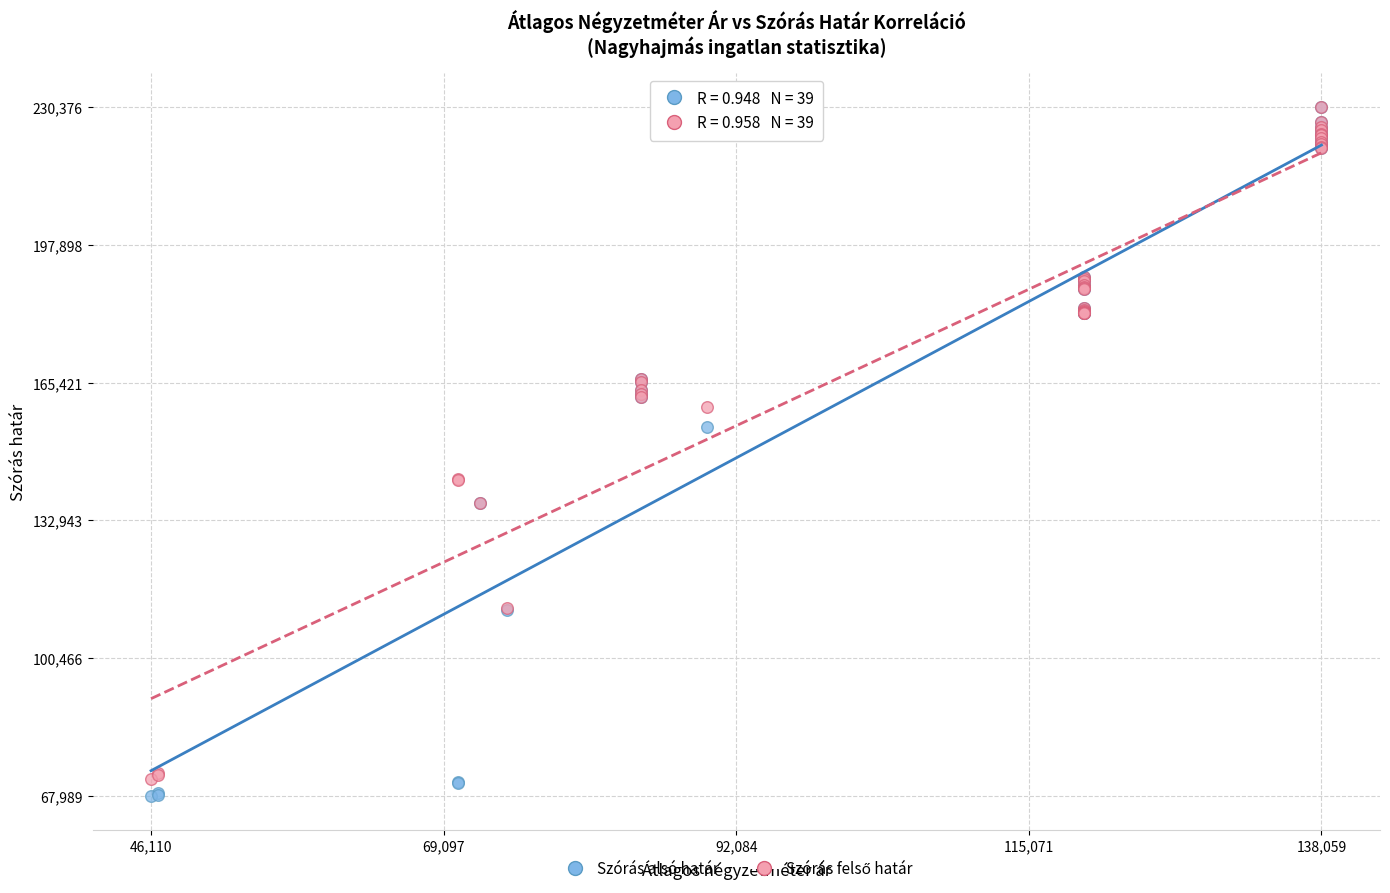

Which series has the largest Y range (max minus min)?

Szórás alsó határ